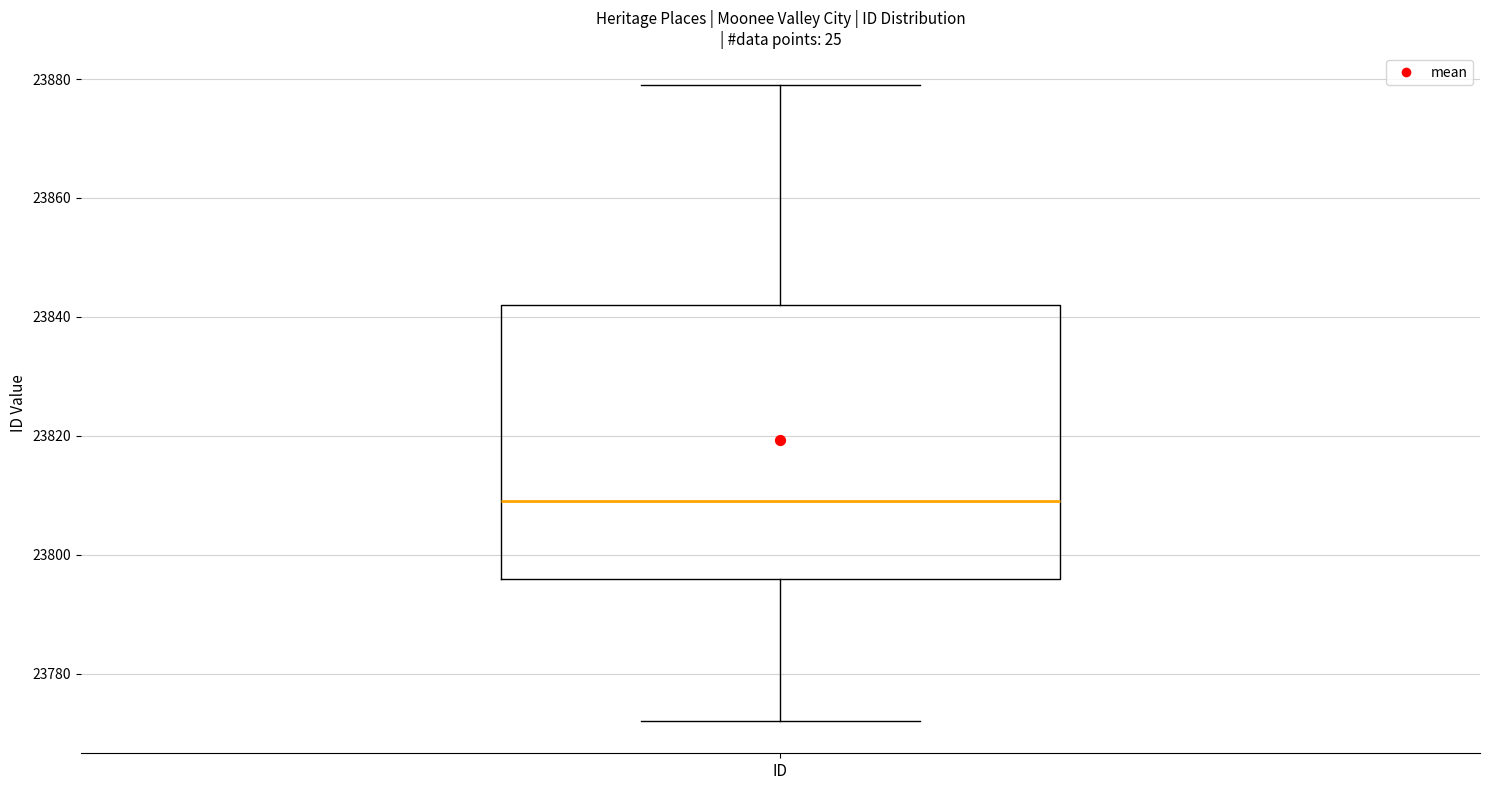

Where does the lower whisker of the box for ID end on the y-axis? The values are not printed on the chart, so give them approximately, as read against the axis.

23772